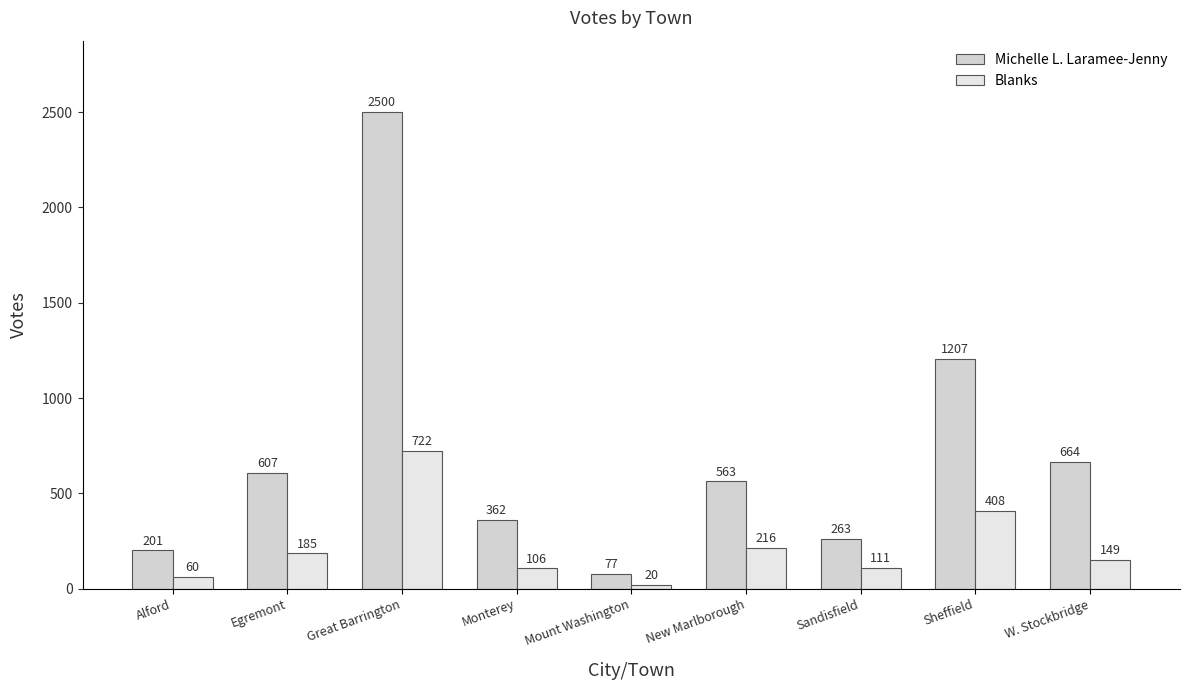

Where does the Michelle L. Laramee-Jenny series first go above 563?

Egremont